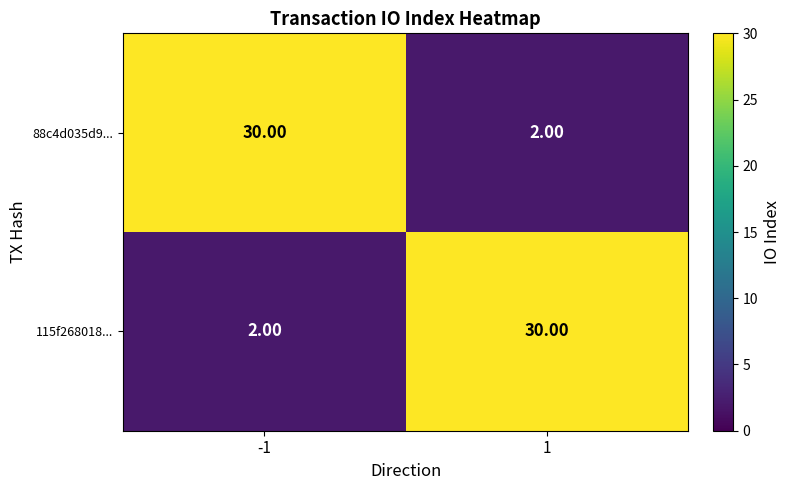

Is the value of 115f268018... at 1 greater than the value of 88c4d035d9... at 1?

Yes